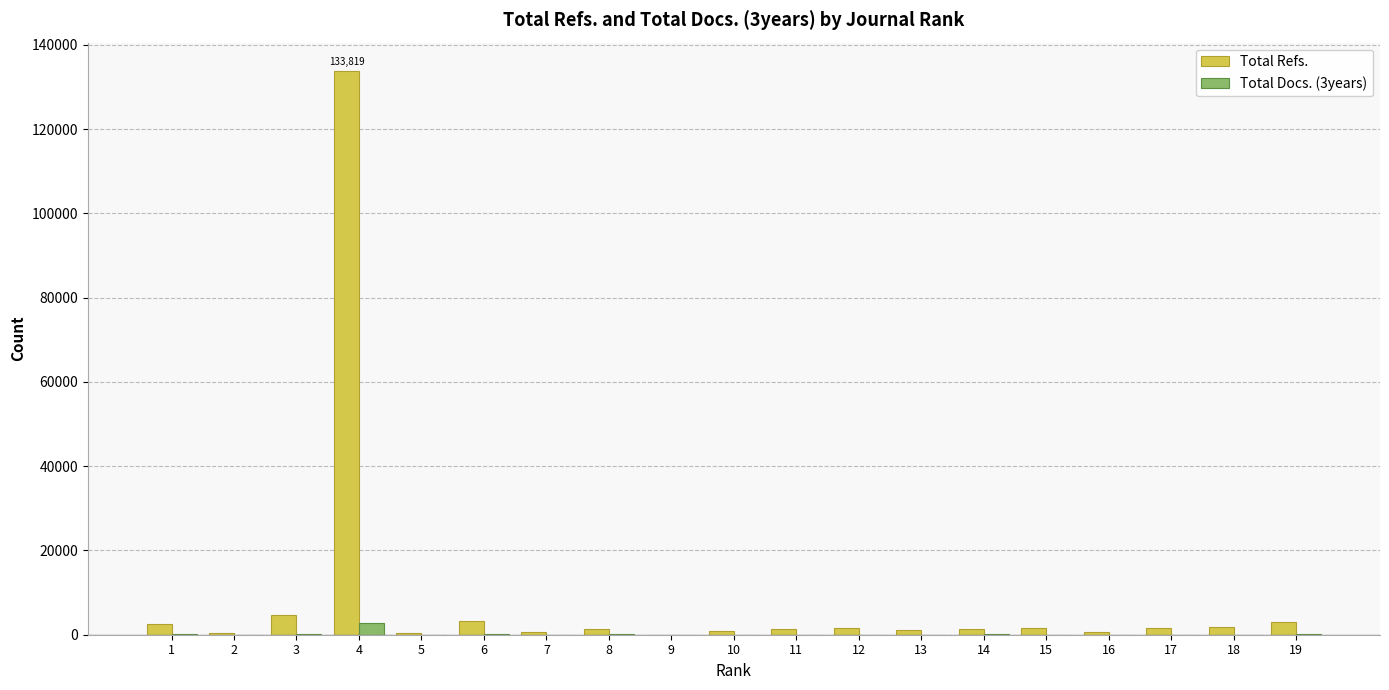

What is the greatest value displayed?

133819